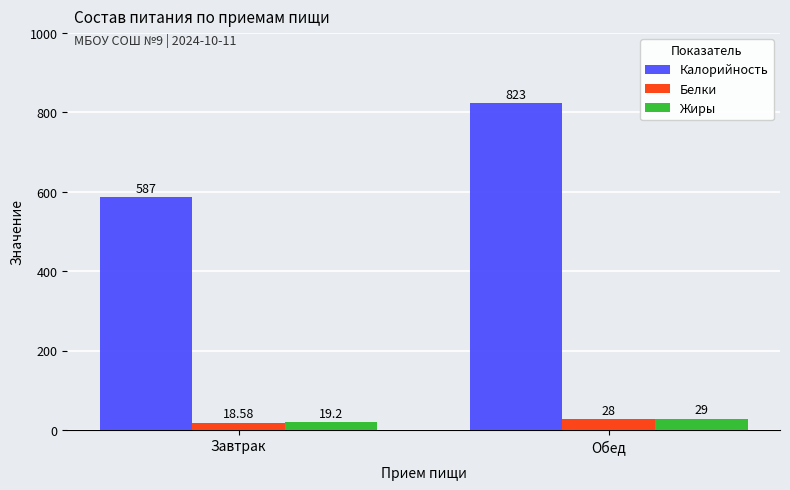

The value of Калорийность at Завтрак is 1040.0. True or false?

False